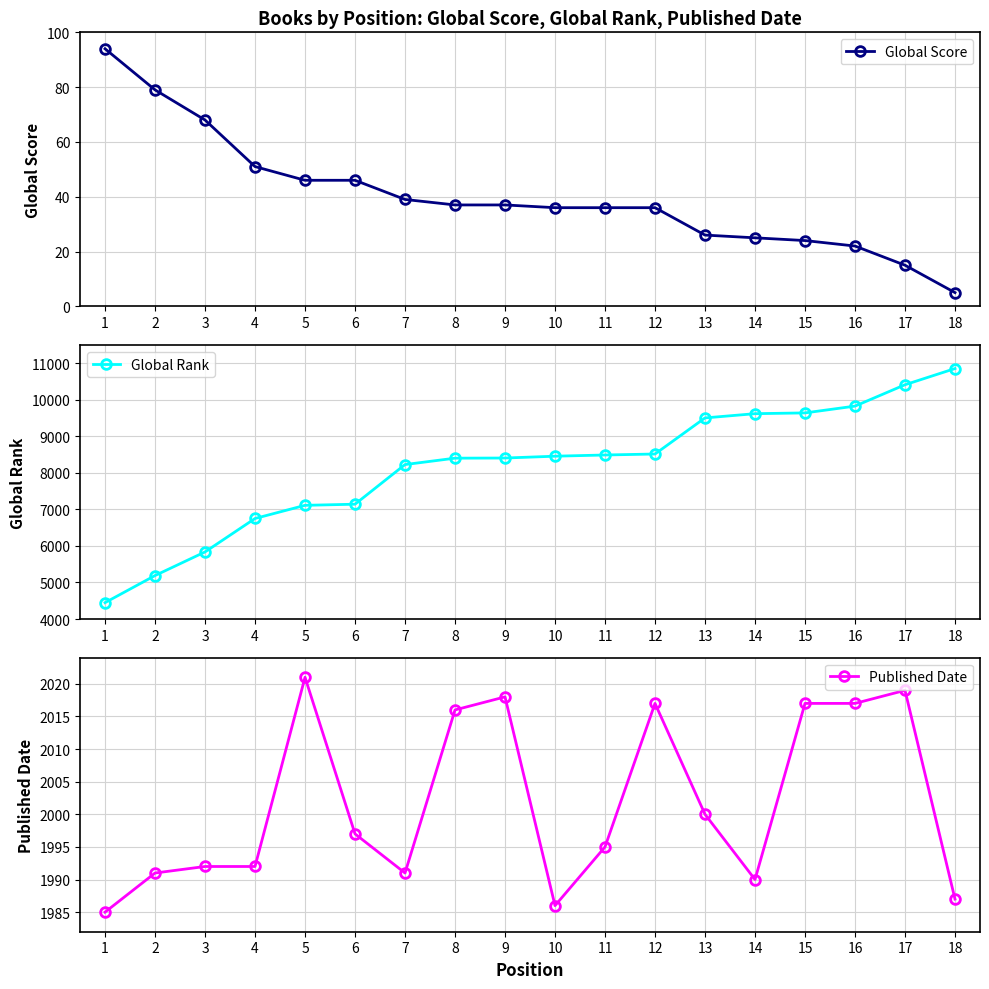

What is the difference between the second highest and minimum values in the Global Score series?

74